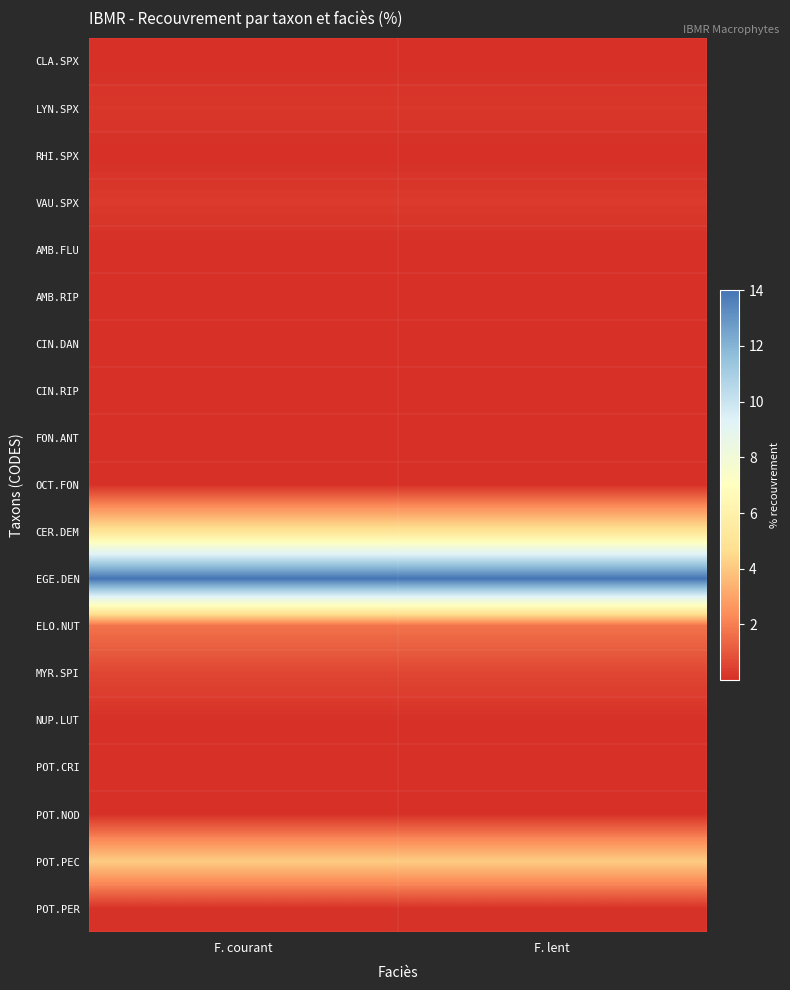

Rank the series at F. courant from highest to lowest value.

EGE.DEN, CER.DEM, POT.PEC, ELO.NUT, MYR.SPI, VAU.SPX, LYN.SPX, POT.PER, NUP.LUT, POT.NOD, CLA.SPX, RHI.SPX, AMB.FLU, AMB.RIP, CIN.DAN, CIN.RIP, FON.ANT, OCT.FON, POT.CRI